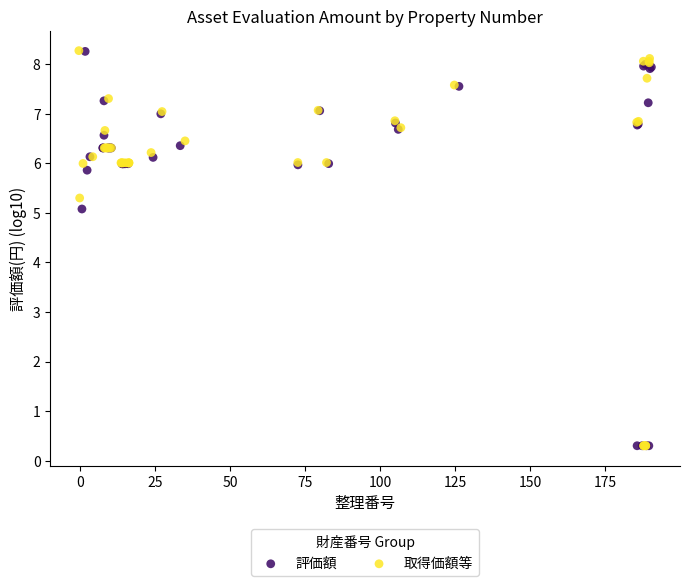

Which series has the largest Y range (max minus min)?

取得価額等